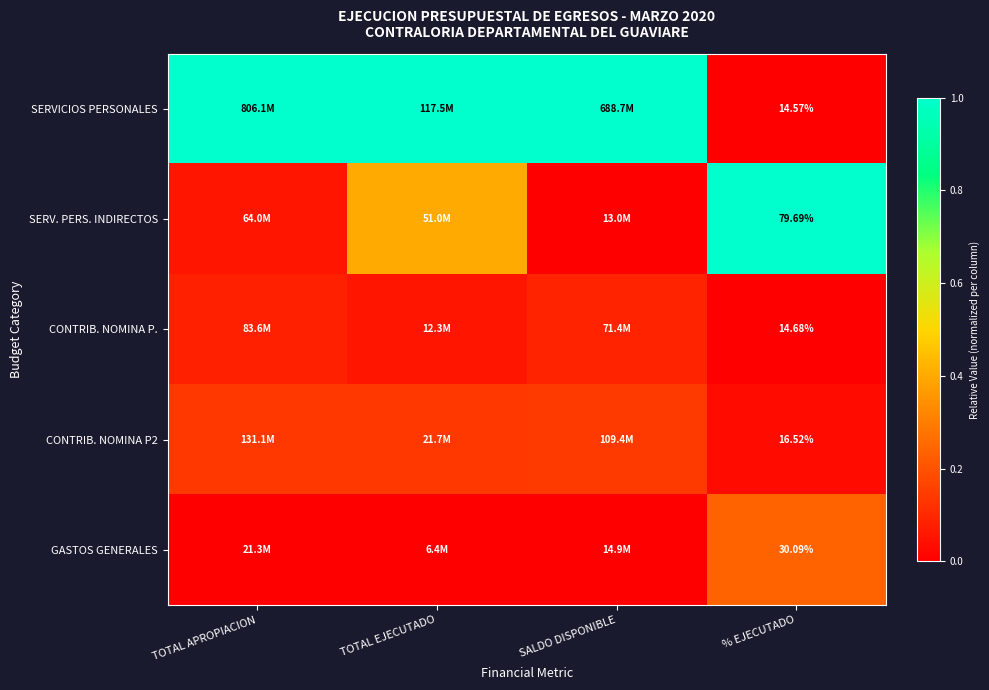

Which series has the widest spread of values?

SERVICIOS PERSONALES